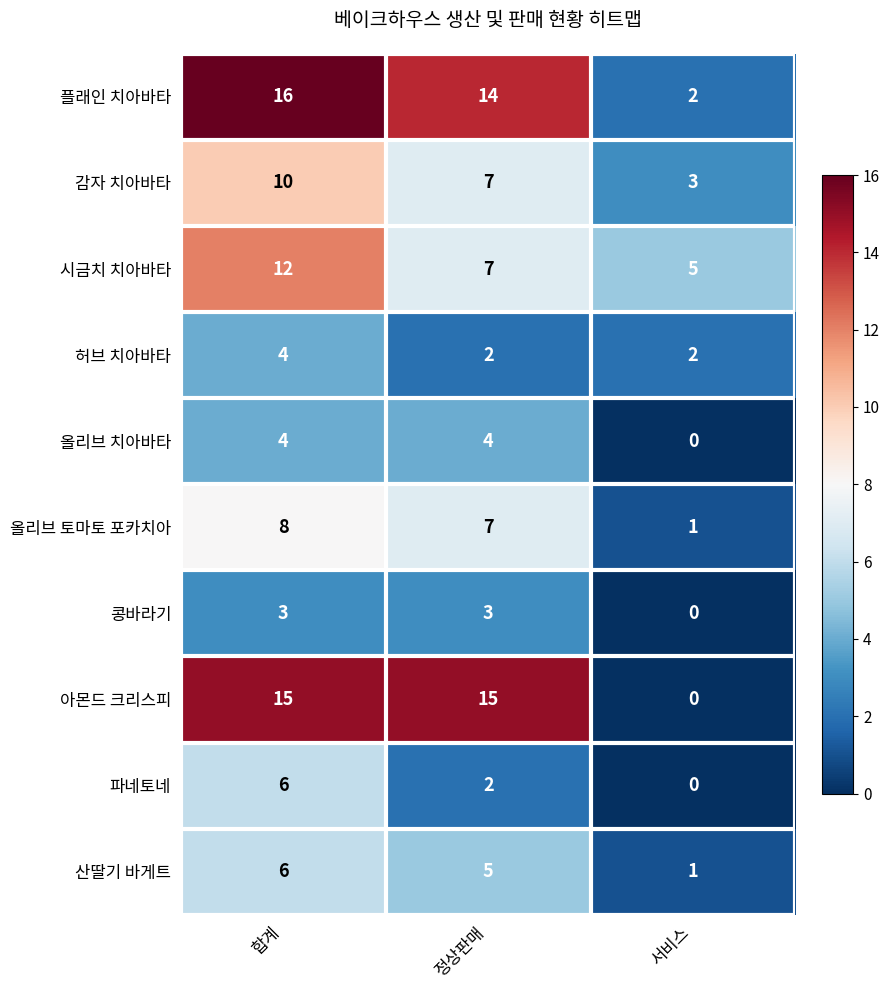

Read the 아몬드 크리스피 value at 정상판매.

15